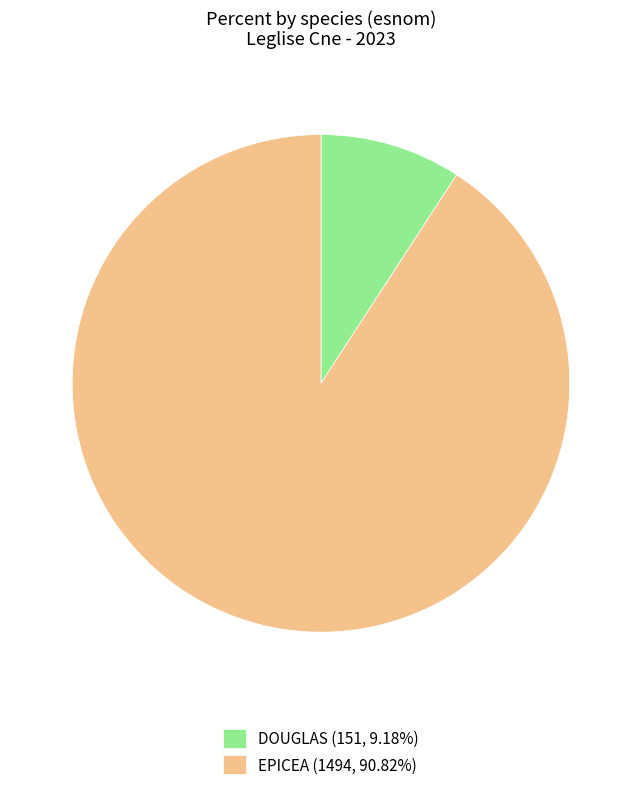

Is the sum of EPICEA (1494, 90.82%) and DOUGLAS (151, 9.18%) greater than half?

Yes